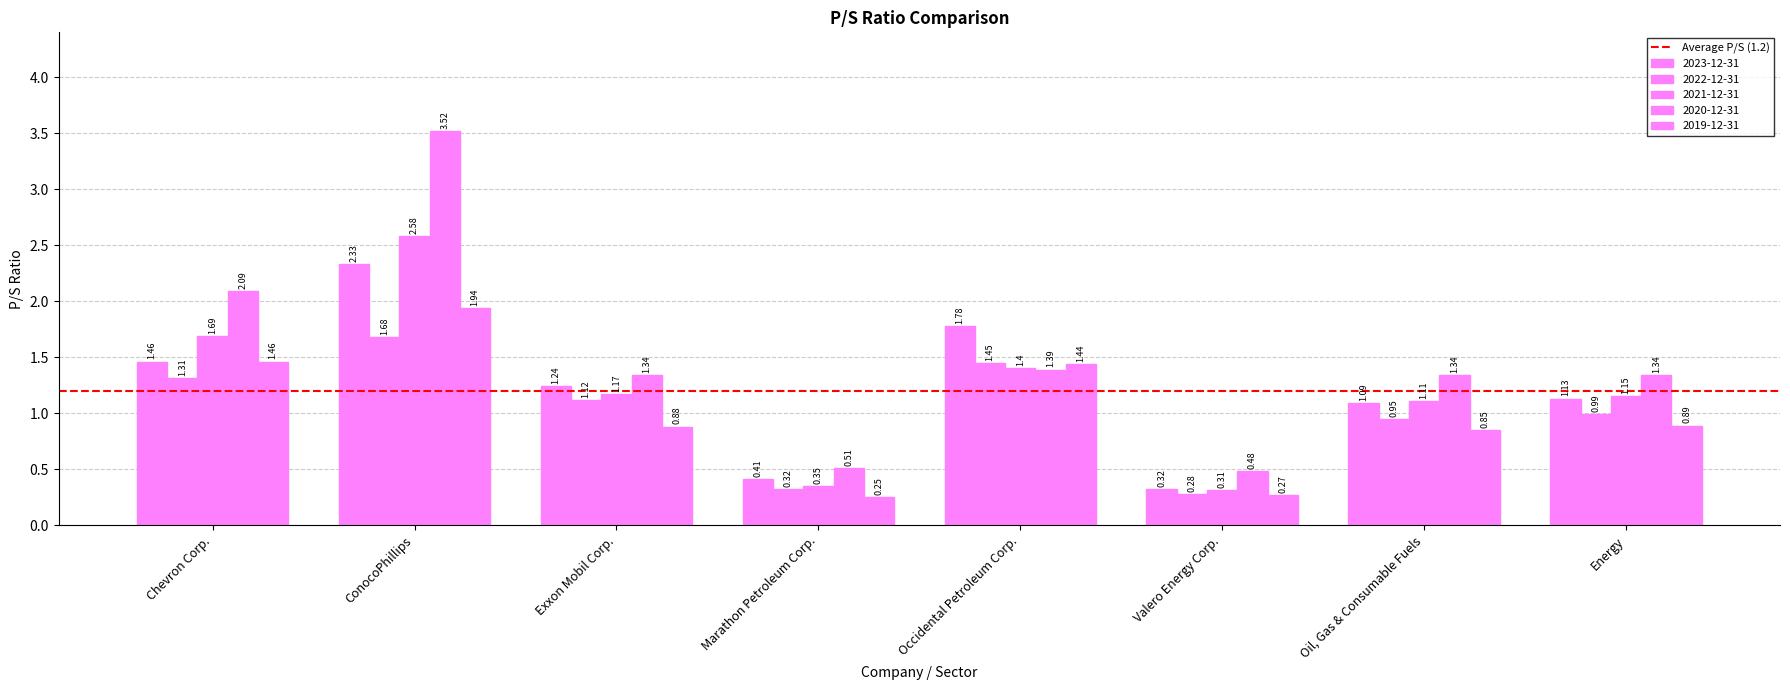

At which label is 2019-12-31 closest to 1?

Energy